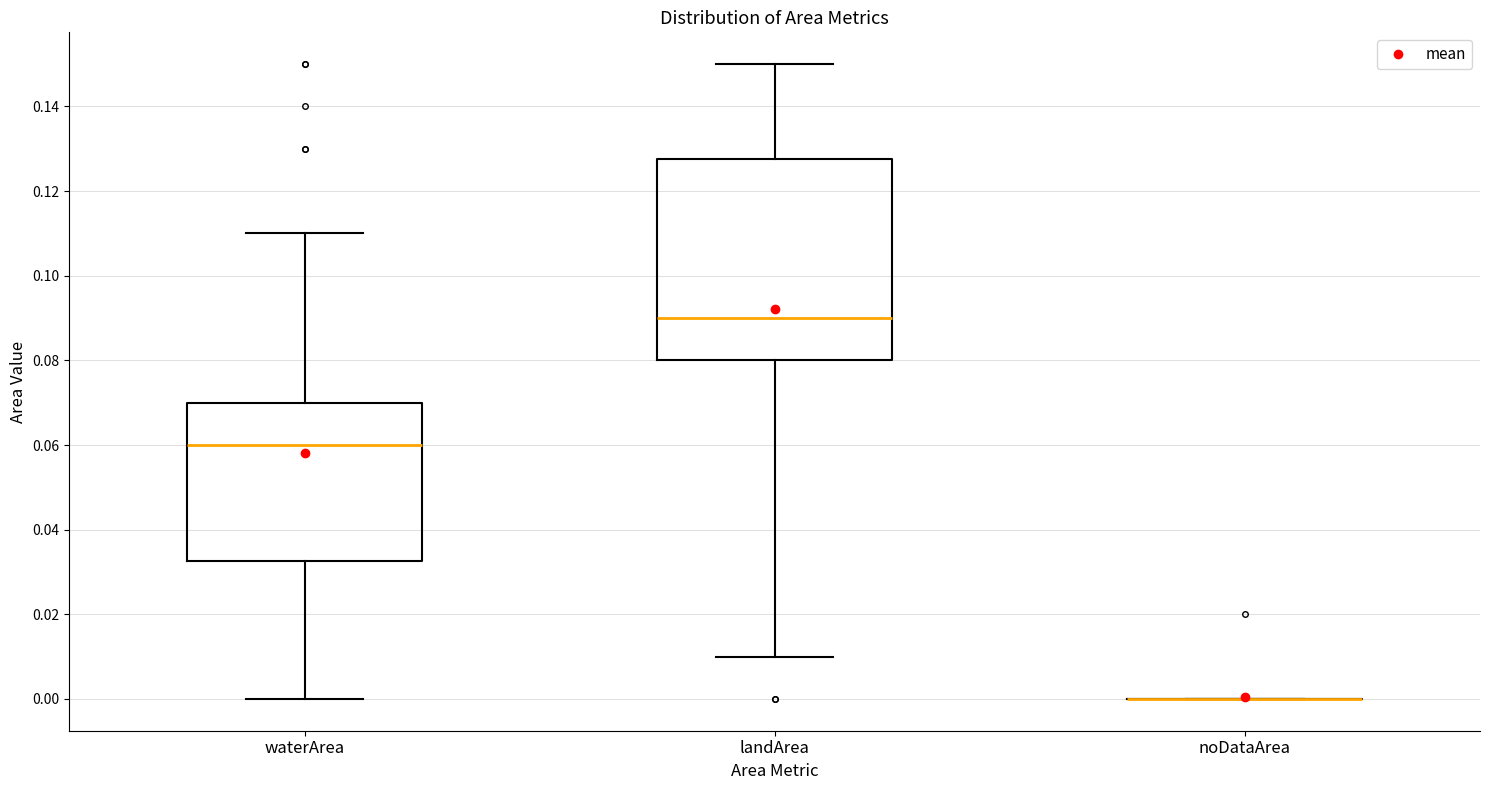

Comparing the boxes themselves (not the whiskers), which one is the tallest?

landArea